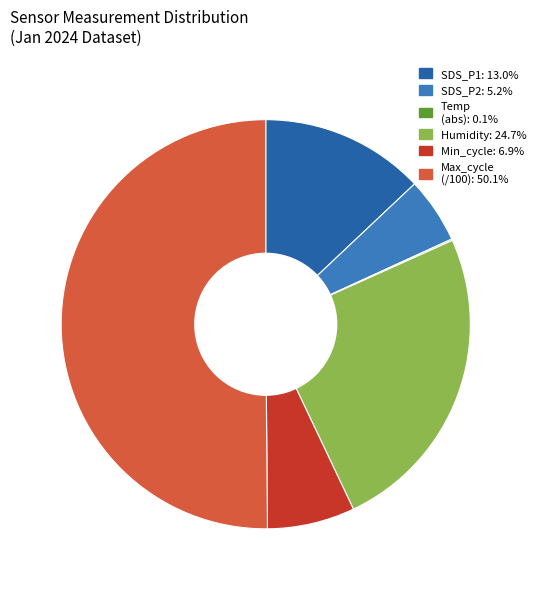

What is the majority slice?

Max_cycle